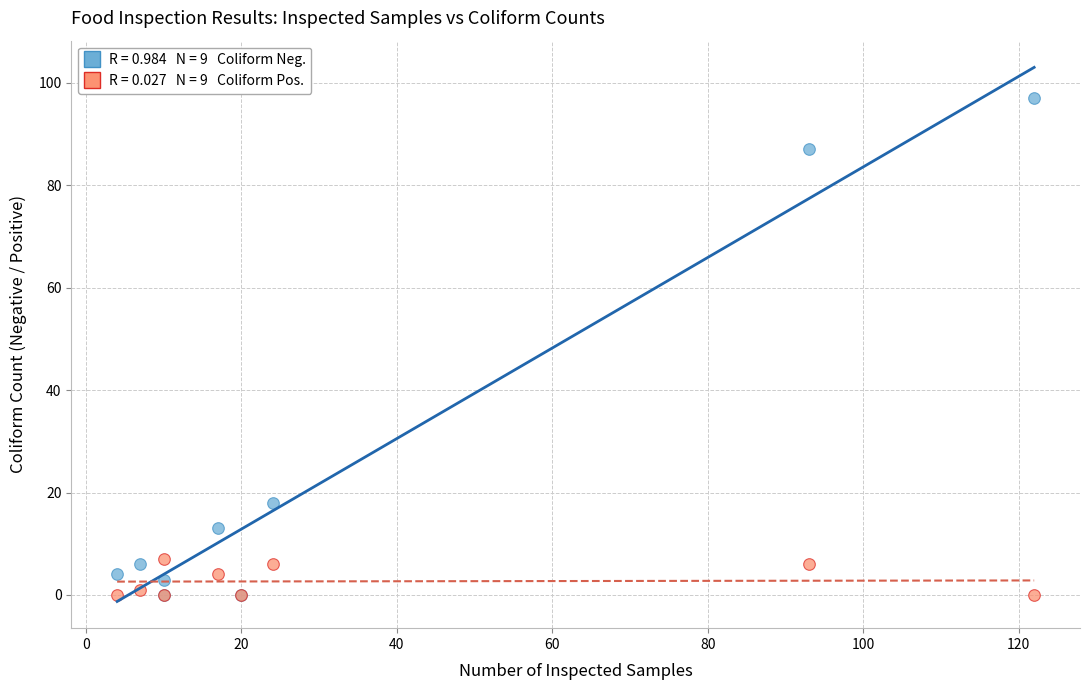

Across all series, what Y value is closest to 48?

18